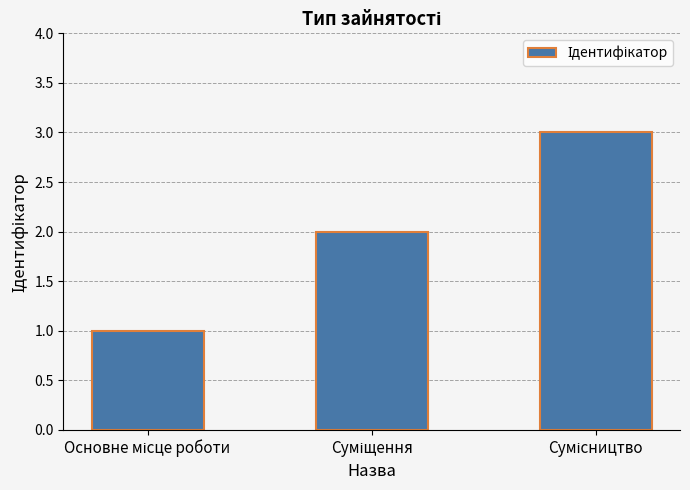

What is the maximum value shown in the chart?

3